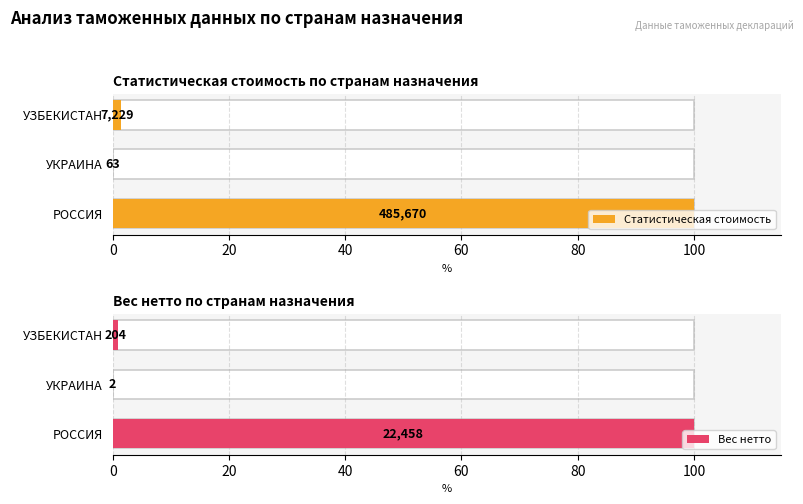

Rank the series by their average value, from highest to lowest.

Статистическая стоимость, Вес нетто